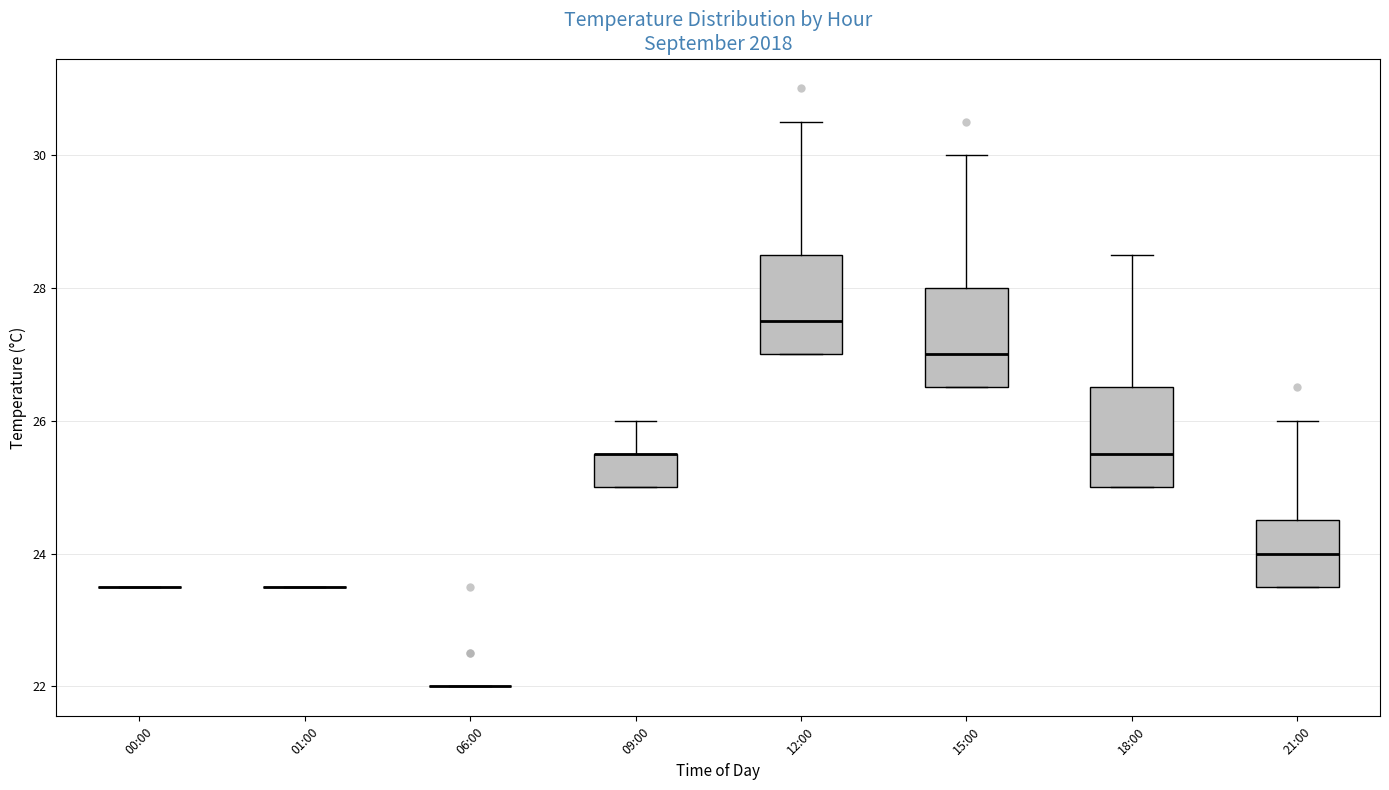

Reading left to right, transcribe this box plot: for each box, give where its median line is, the range the box spans, and where its two whiskers end, as read against the y-axis. The values are not printed on the chart, so give them approximately, as read against the axis.

00:00: box collapsed to a line at 23.6, whiskers 23.6 to 23.6
01:00: box collapsed to a line at 23.6, whiskers 23.6 to 23.6
06:00: box collapsed to a line at 22.0, whiskers 22.0 to 22.0
09:00: median 25.6 (drawn on the box's upper edge), box 25.0 to 25.6, whiskers 25.0 to 26.0
12:00: median 27.6, box 27.0 to 28.6, whiskers 27.0 to 30.6
15:00: median 27.0, box 26.6 to 28.0, whiskers 26.6 to 30.0
18:00: median 25.6, box 25.0 to 26.6, whiskers 25.0 to 28.6
21:00: median 24.0, box 23.6 to 24.6, whiskers 23.6 to 26.0